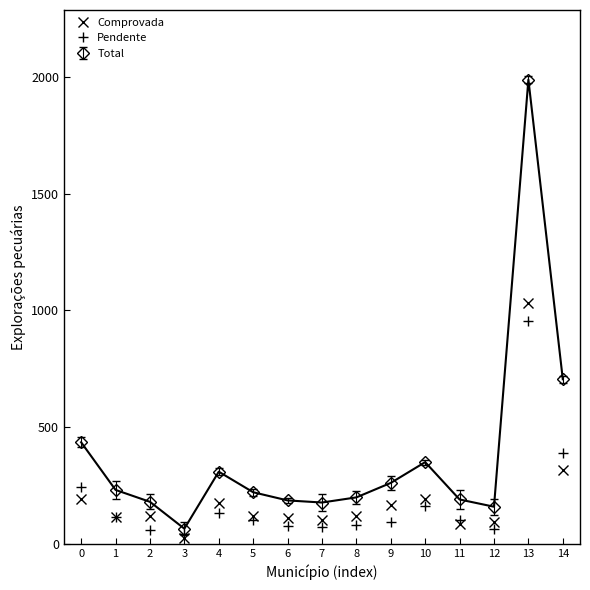

Which series has the largest total across all categories?

Total